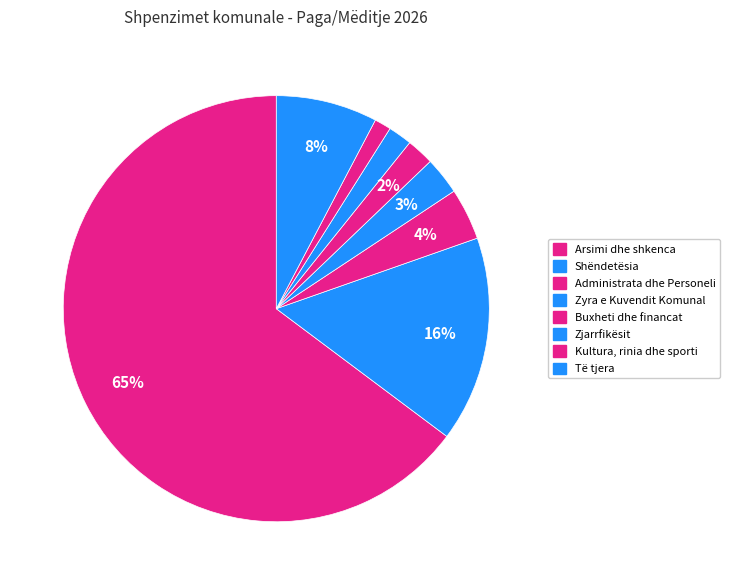

How many slices are in this pie chart?

8